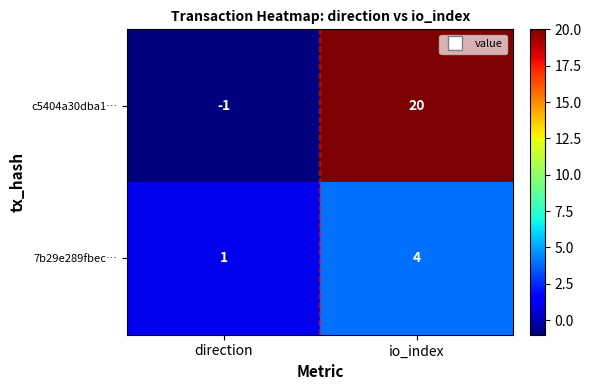

Reading left to right, list all the values displayed in this chart.

c5404a30dba1…: -1	20
7b29e289fbec…: 1	4